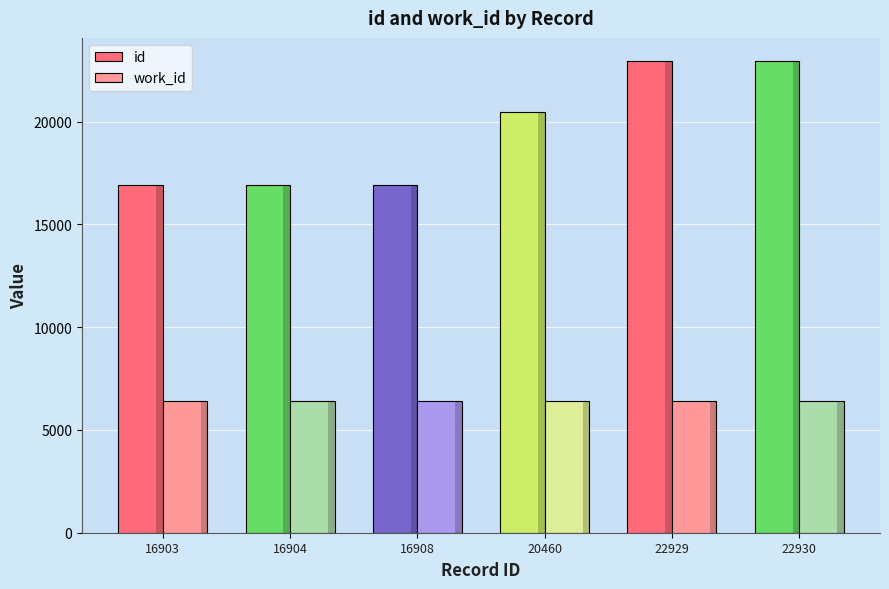

What are all the series names shown in the legend?

id, work_id